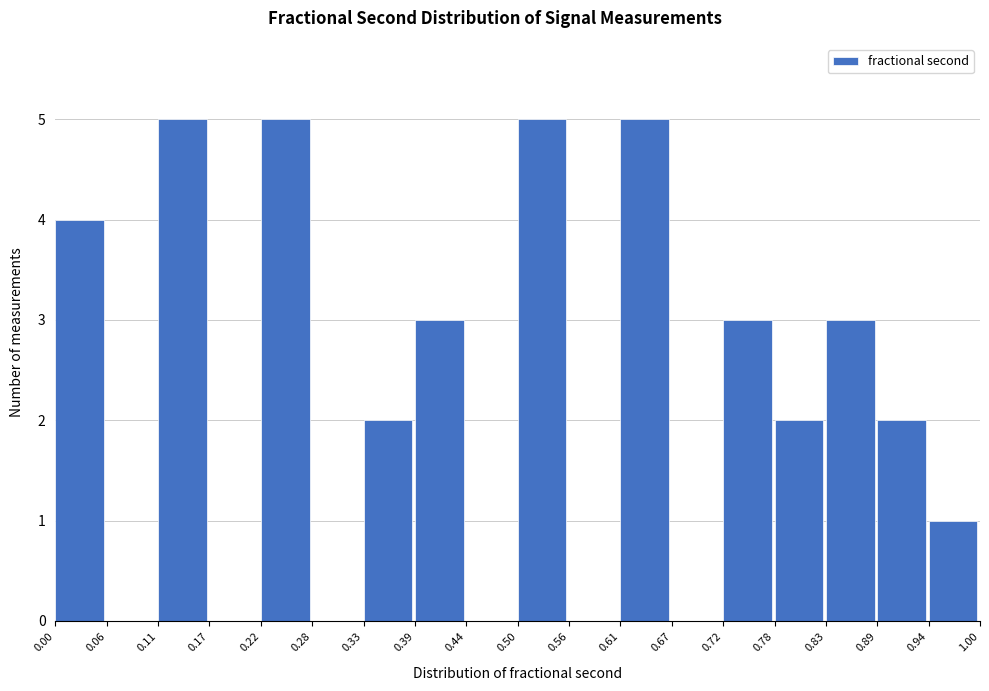

How tall is the bar that spans 0.78 to 0.83 on the x-axis? The values are not printed on the chart, so give them approximately, as read against the axis.

2